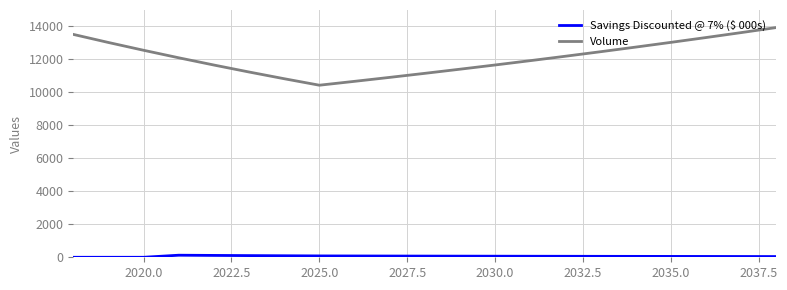

Which series has the largest range (max minus min)?

Volume